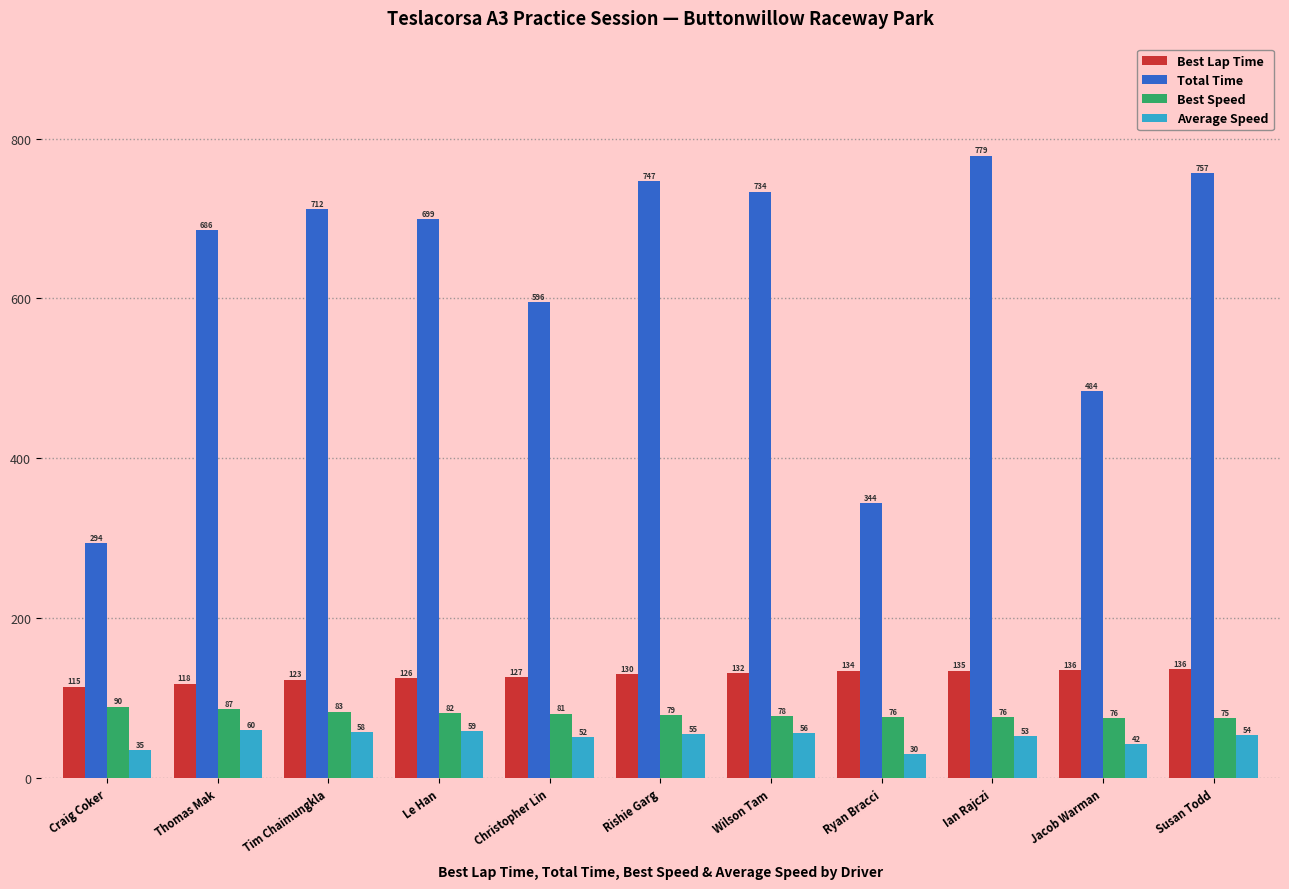

The value of Total Time at Tim Chaimungkla is 1210.3. True or false?

False